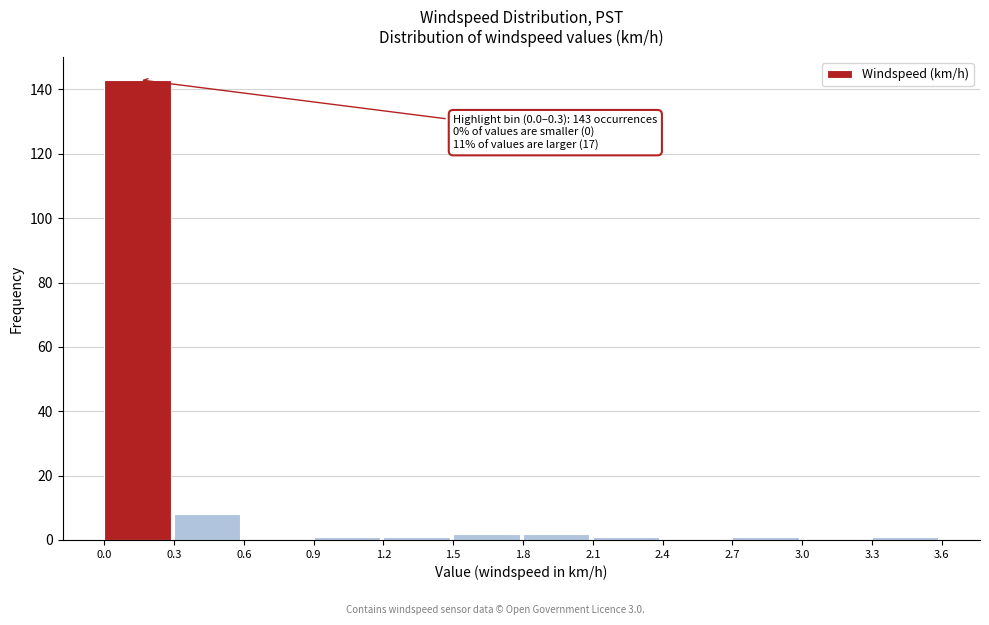

Over which range of the x-axis is the bar tallest?

0.0 to 0.3